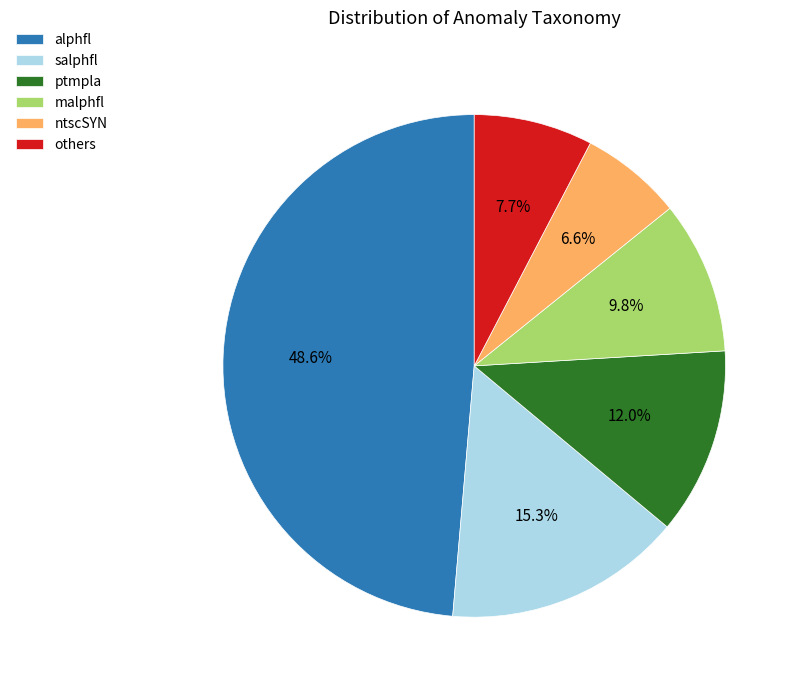

Approximately how many times larger is the value at salphfl compared to malphfl?

1.6